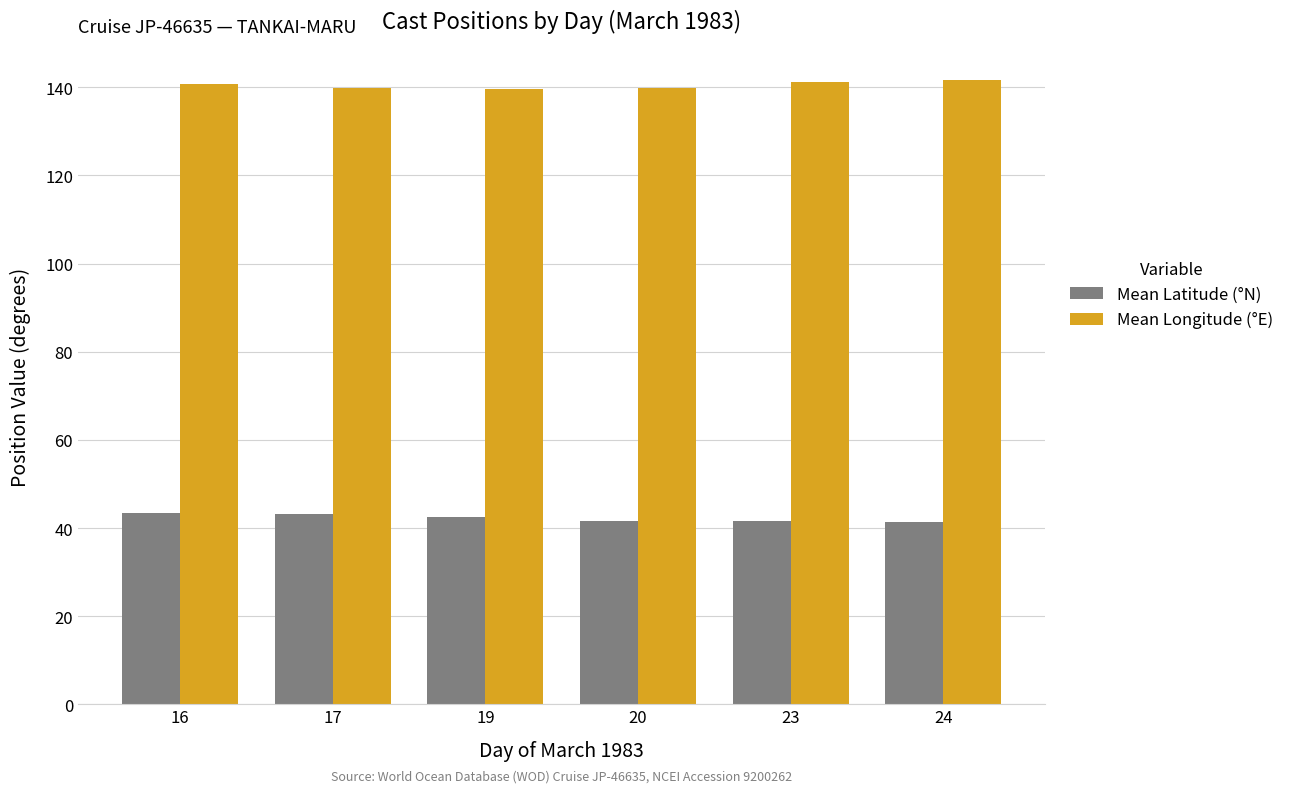

What are all the series names shown in the legend?

Mean Latitude (°N), Mean Longitude (°E)